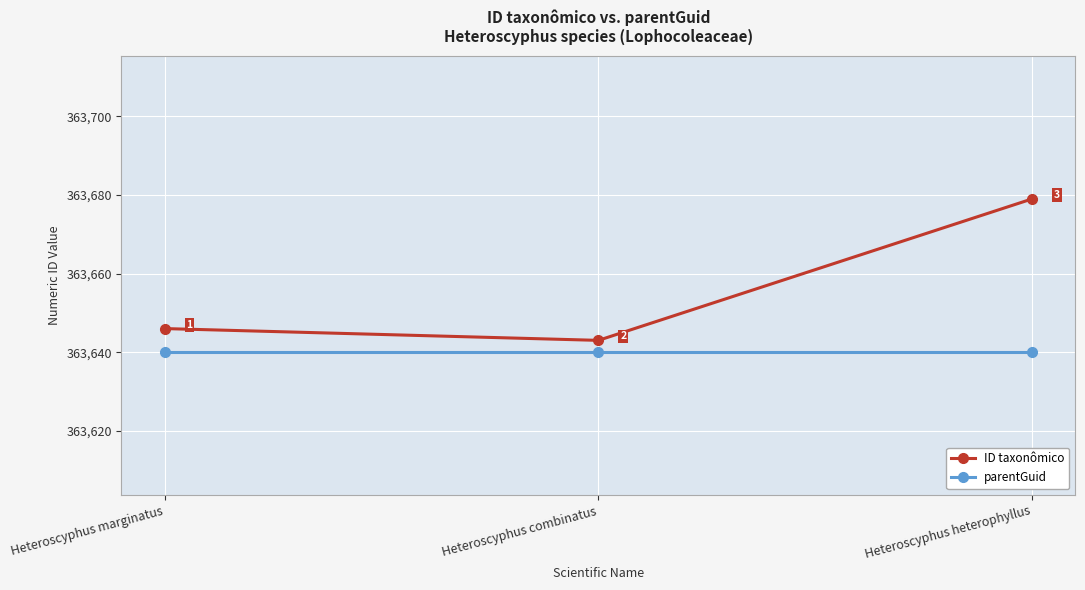

What is the smallest value displayed?

363640